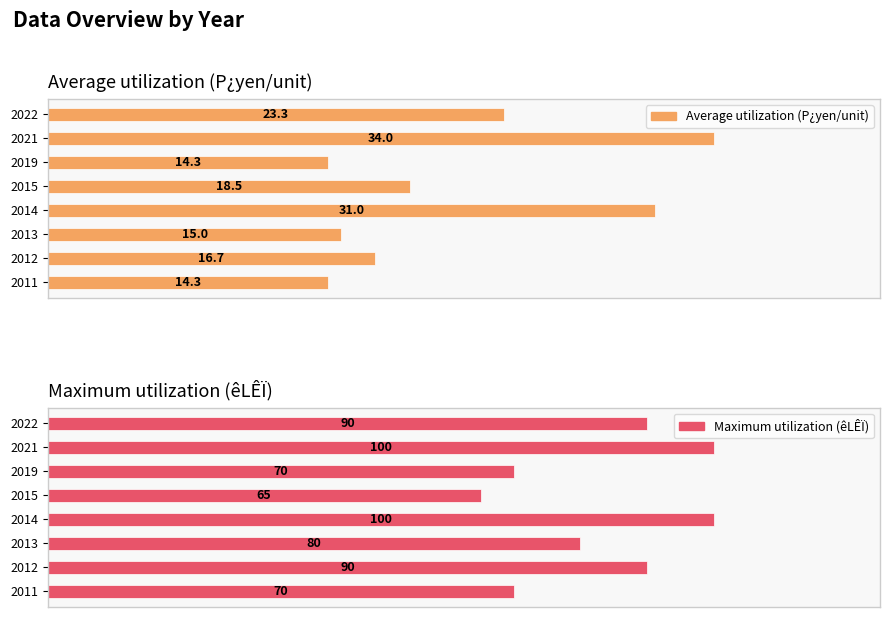

How many distinct data groups are displayed?

2